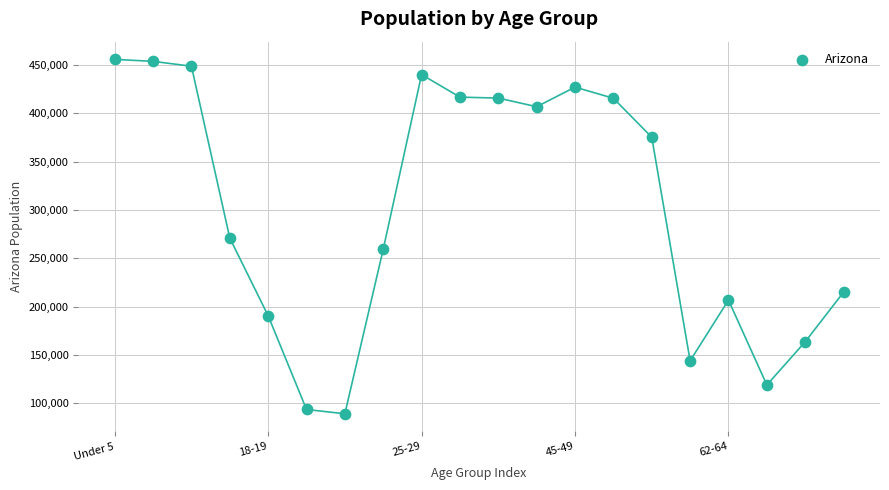

What is the range of Y values (max minus min)?

366373